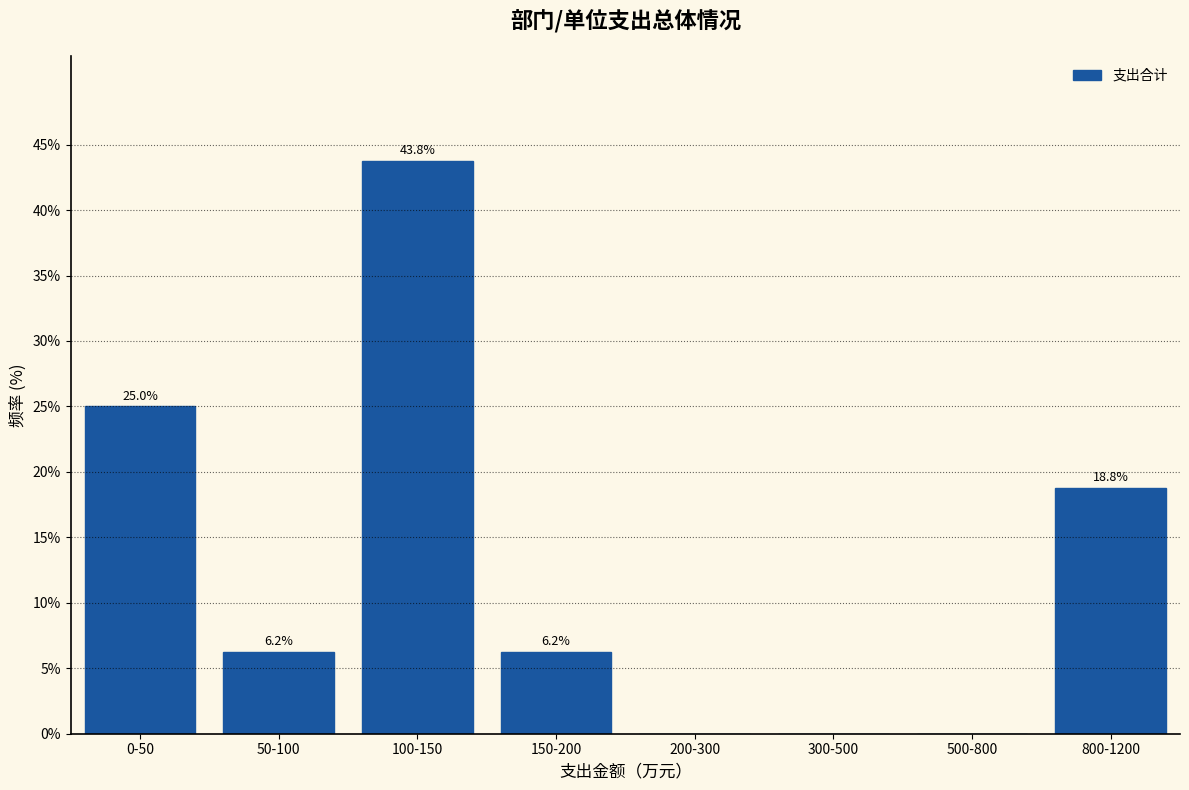

What is the change in value from 0-50 to 300-500?

-25.0